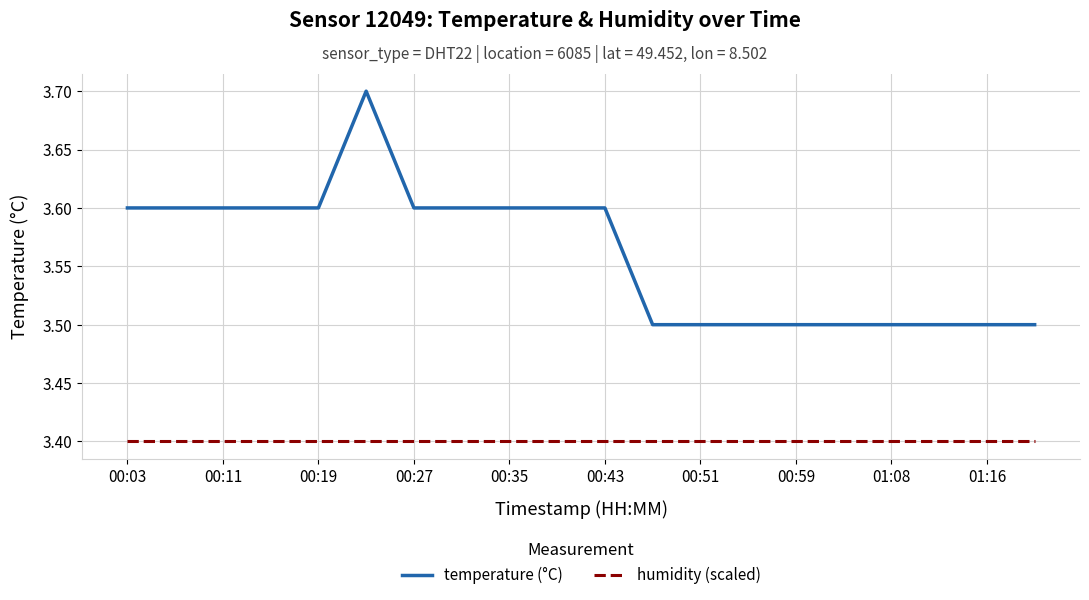

Which series has the largest range (max minus min)?

temperature (°C)